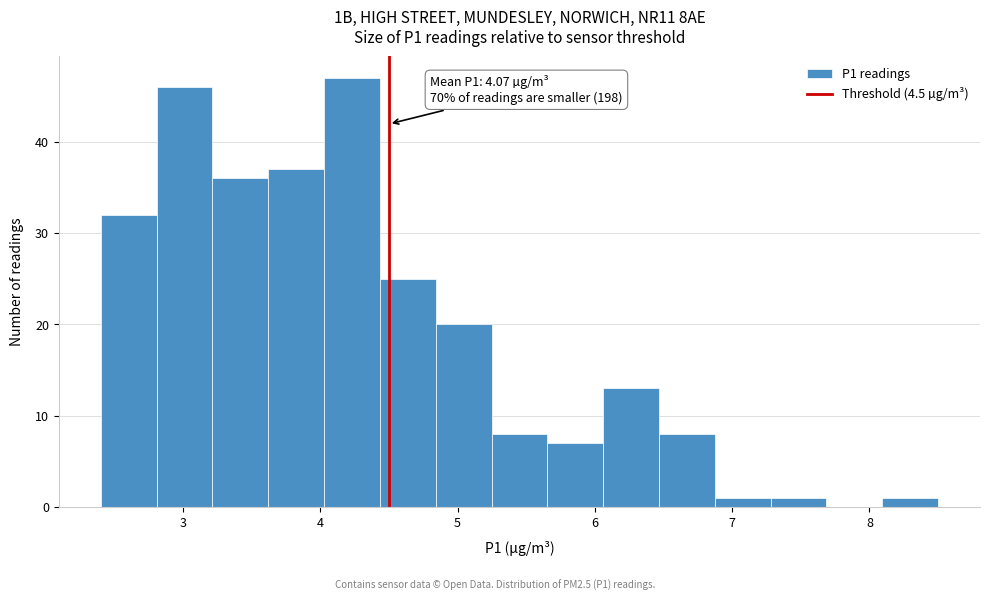

Which range on the x-axis has the tallest bar?

4.0 to 4.4